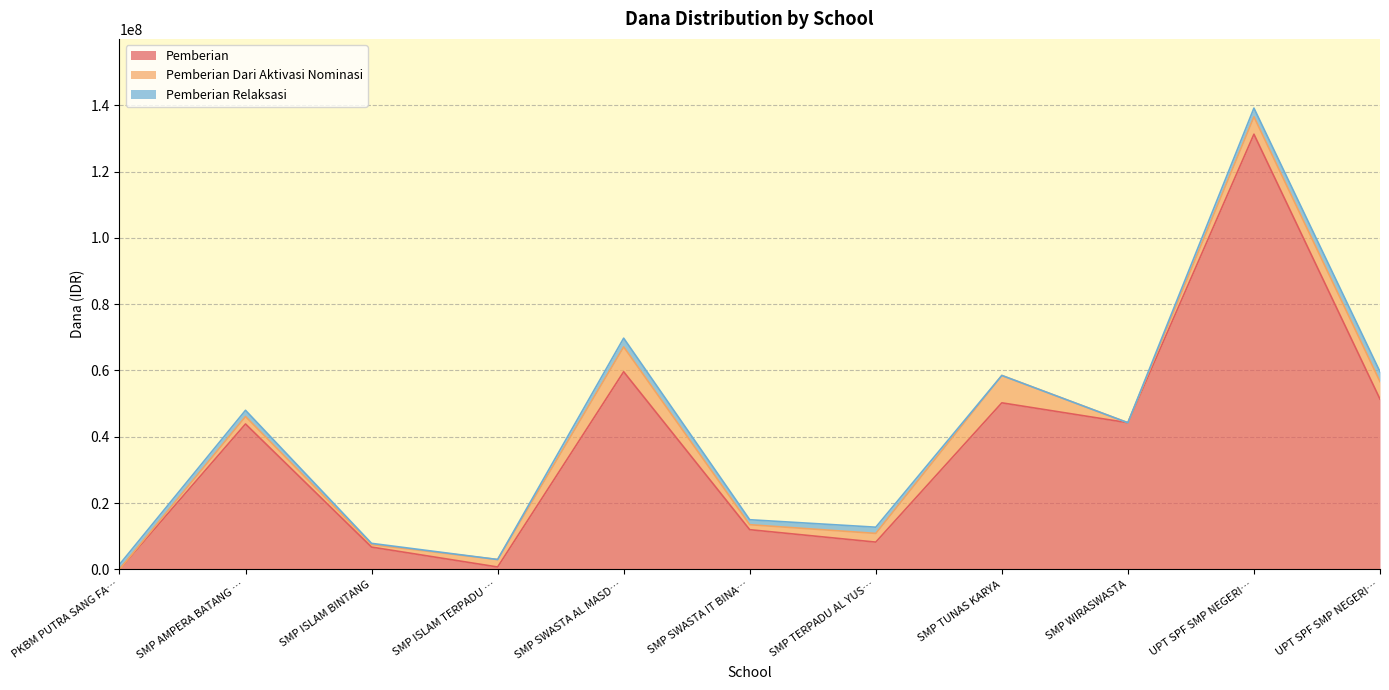

How many data points in Pemberian are above 43875000?

5